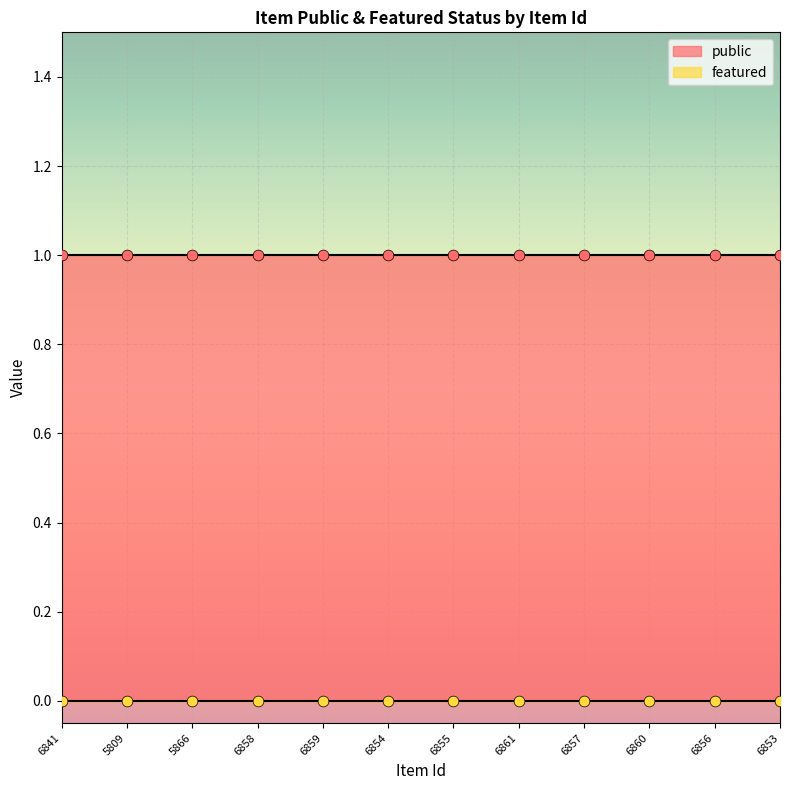

Which series has the largest total across all categories?

public